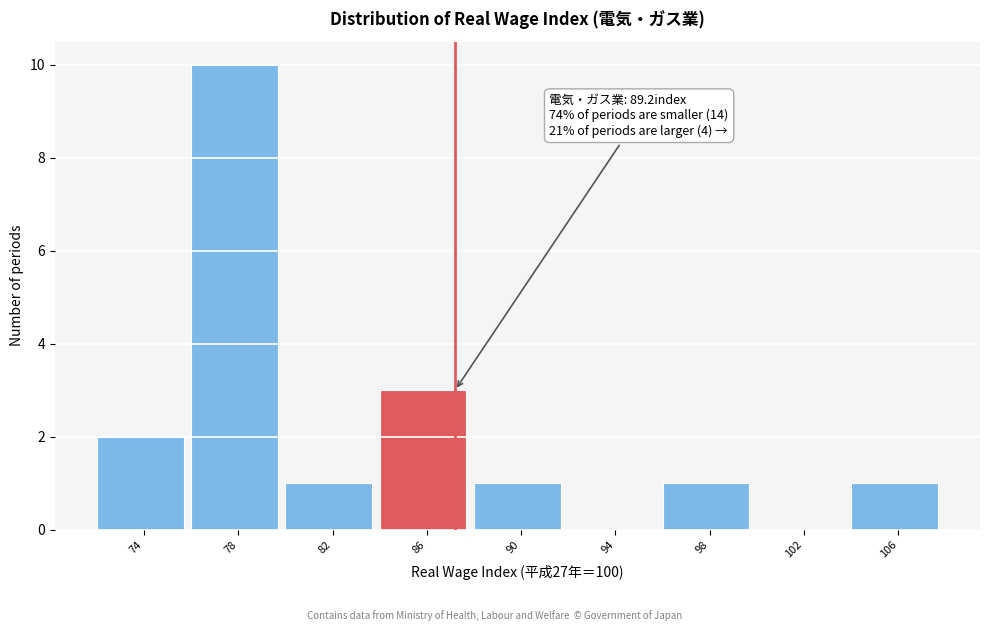

Reading right to left, list all the values displayed in this chart.

106=1	102=0	98=1	94=0	90=1	86=3	82=1	78=10	74=2